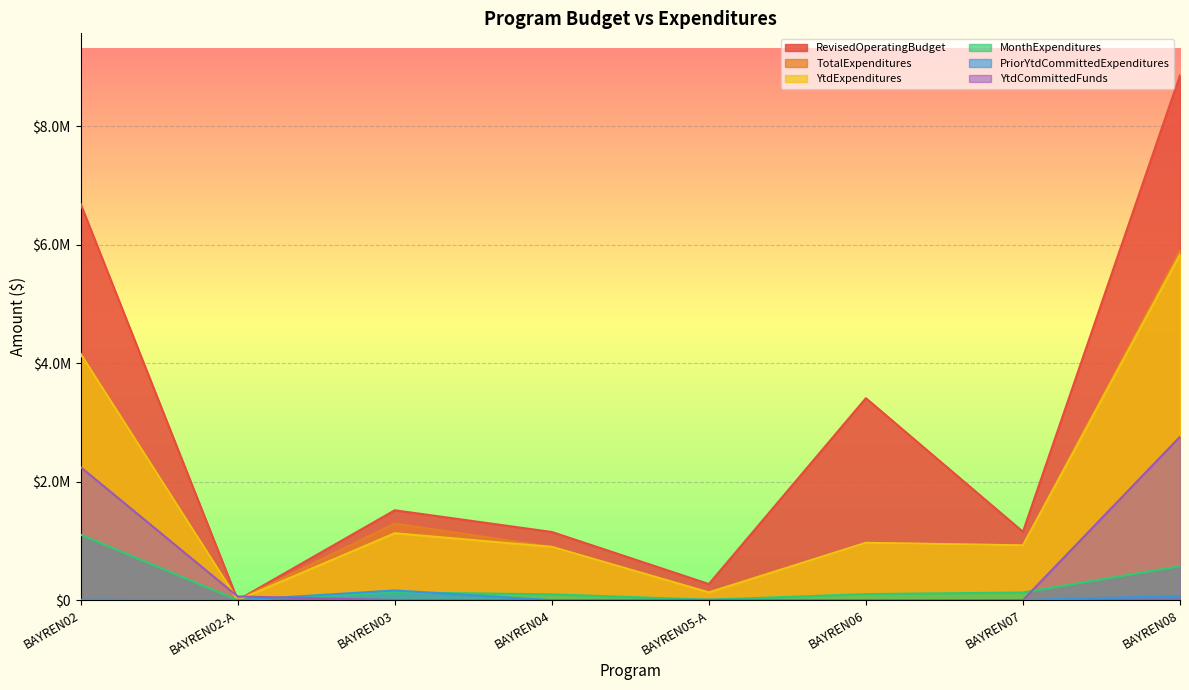

True or false: YtdExpenditures and MonthExpenditures intersect in this chart.

False